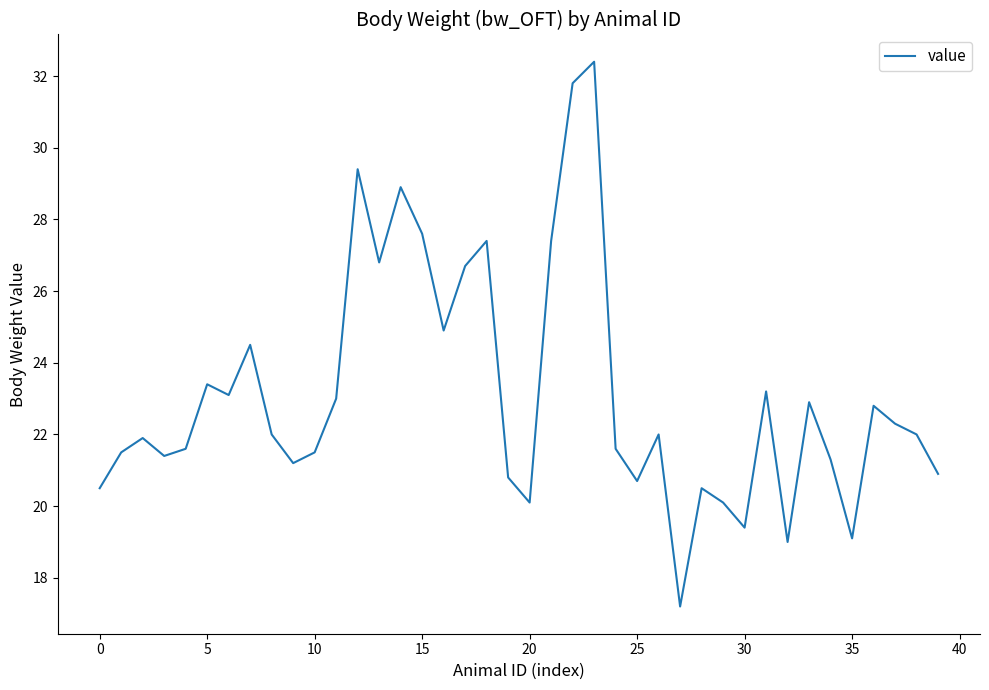

What is the minimum value shown in the chart?

17.2